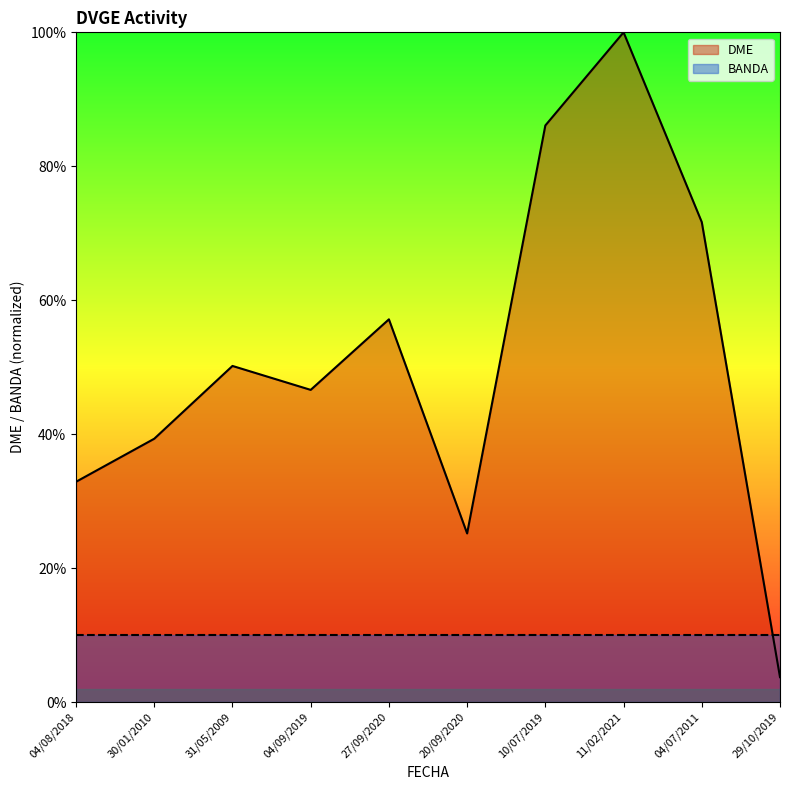

The chart shows a value of 39.3 at 30/01/2010. True or false?

True